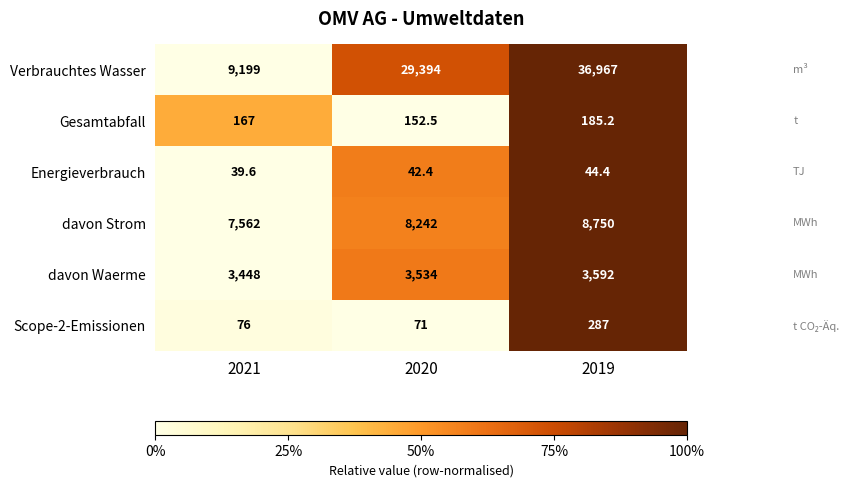

At which category is the sum across all series the highest?

2019